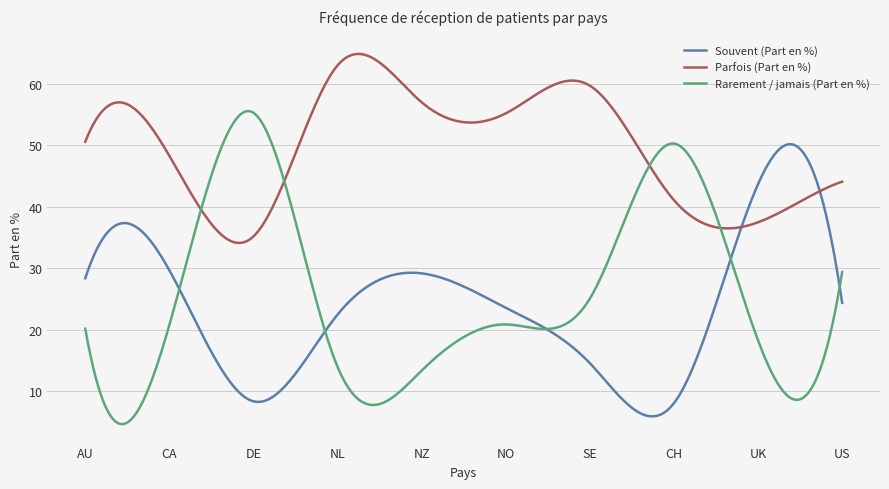

What is the average value of the Souvent (Part en %) series?

24.2